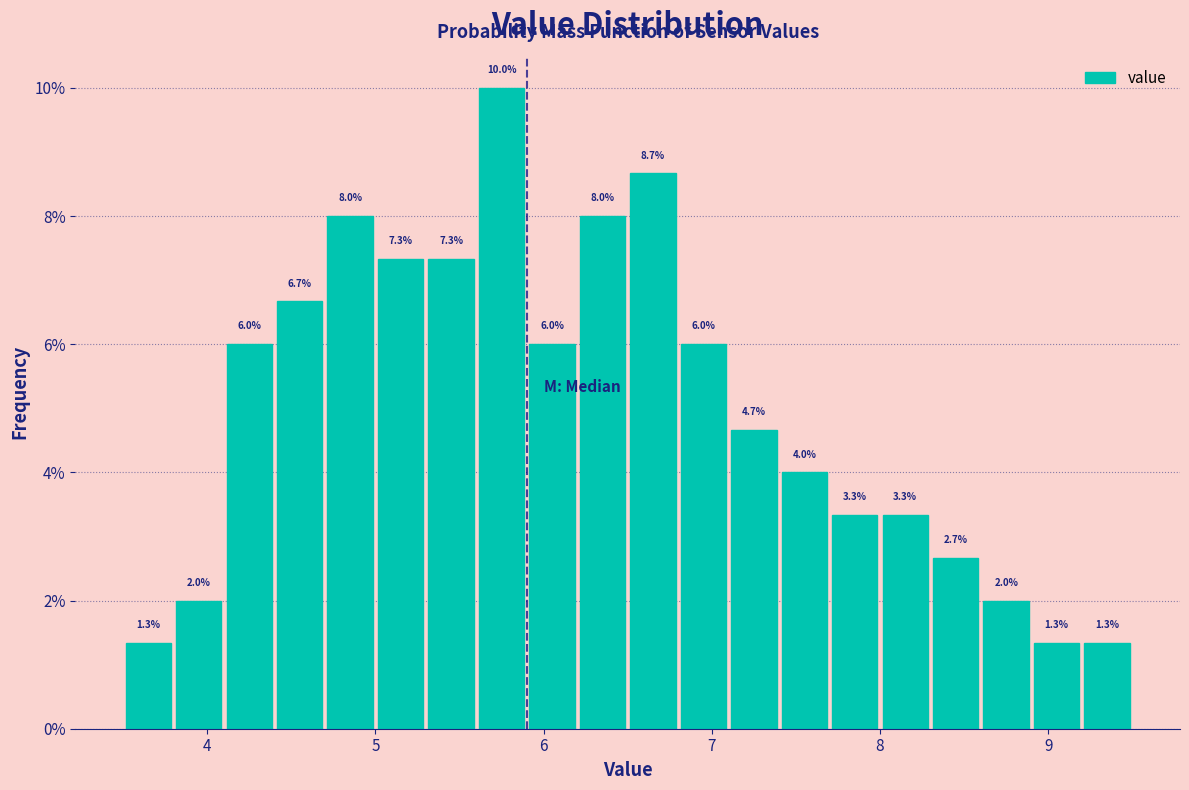

Read against the x-axis, roughly where is the centre of the tallest bar?

5.8